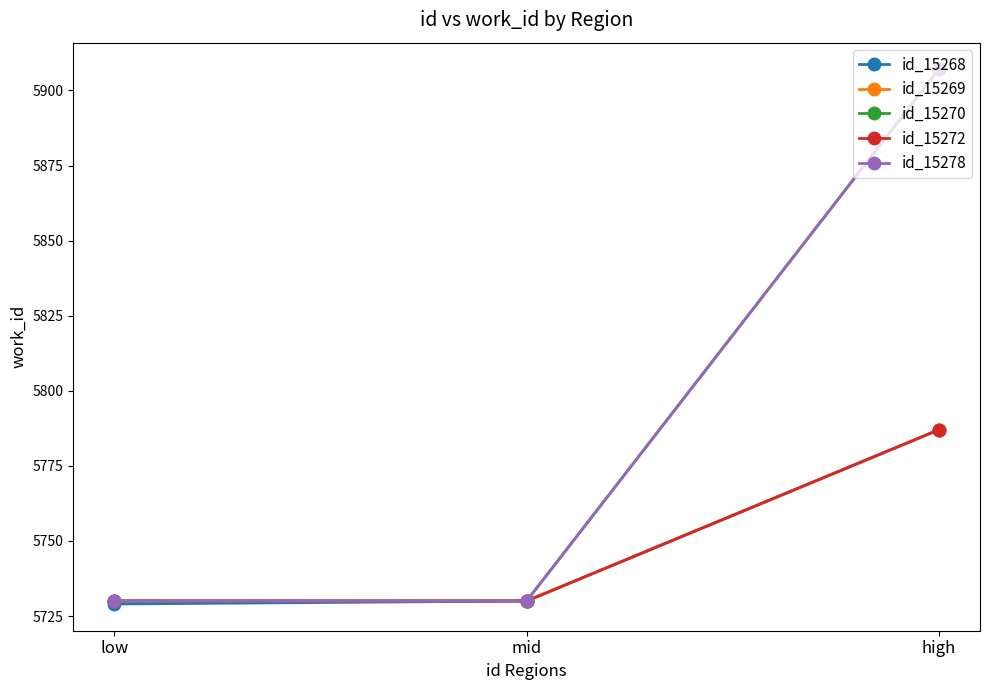

Which series has the largest range (max minus min)?

id_15270